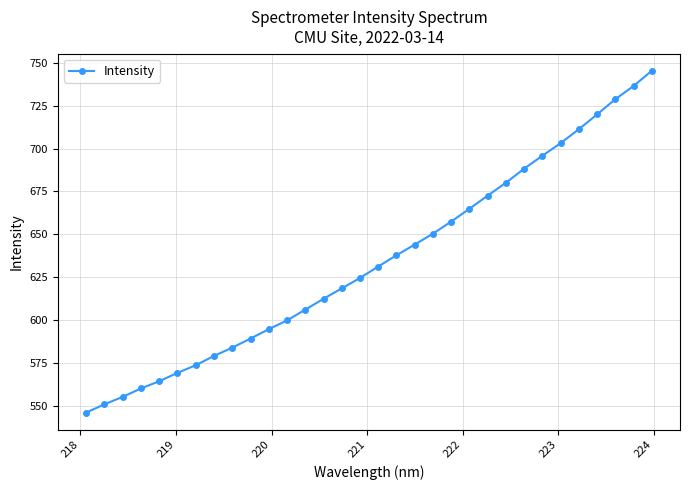

What is the minimum value shown in the chart?

546.0